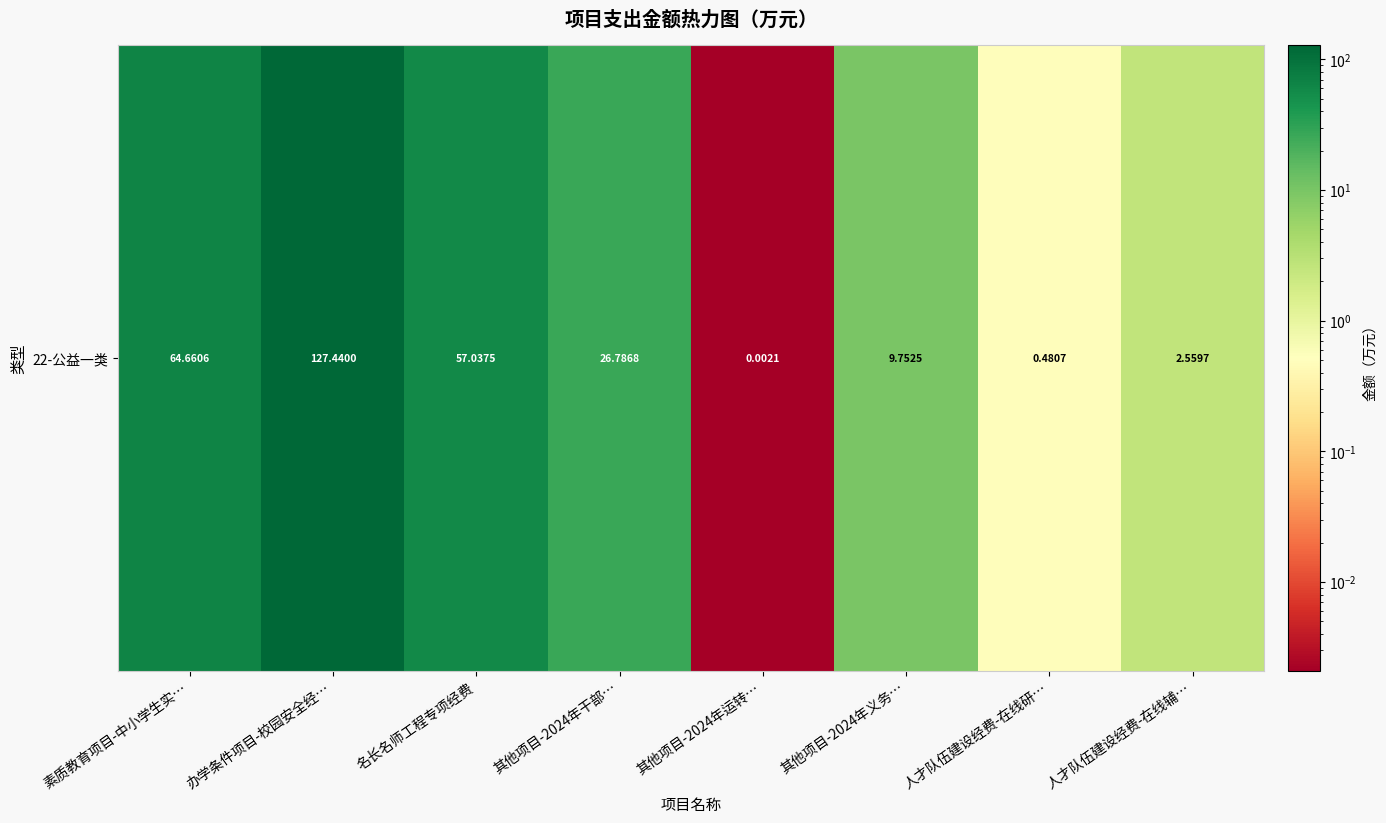

The chart shows a value of 64.7 at 素质教育项目-中小学生实…. True or false?

True